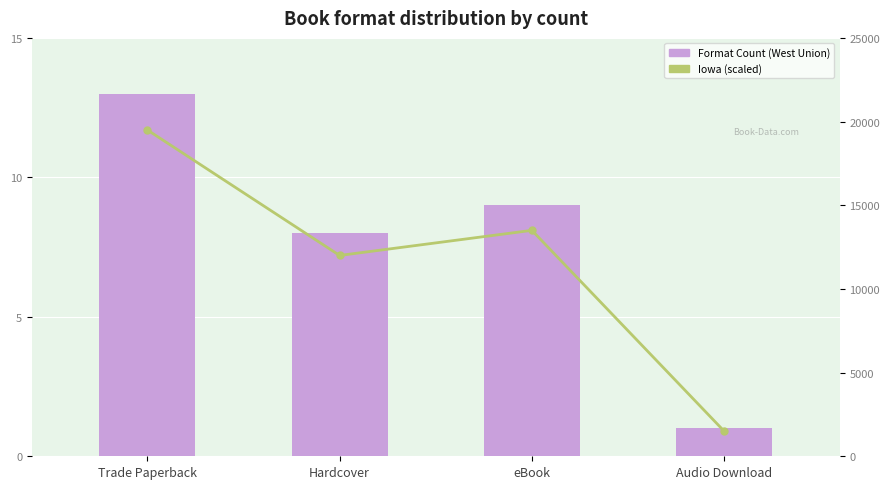

Where does the Format Count series first go above 9?

Trade Paperback